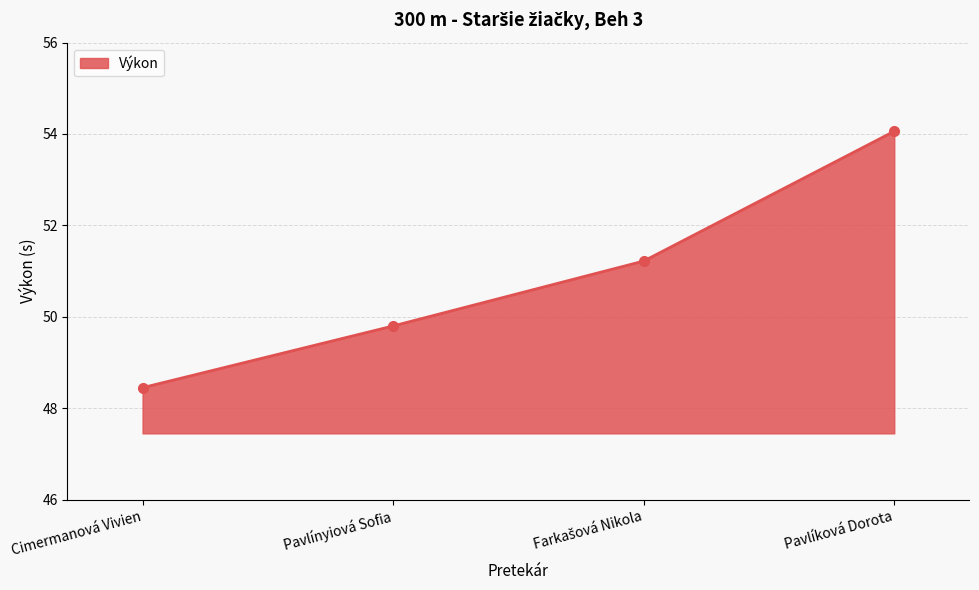

What is the average value?

50.9